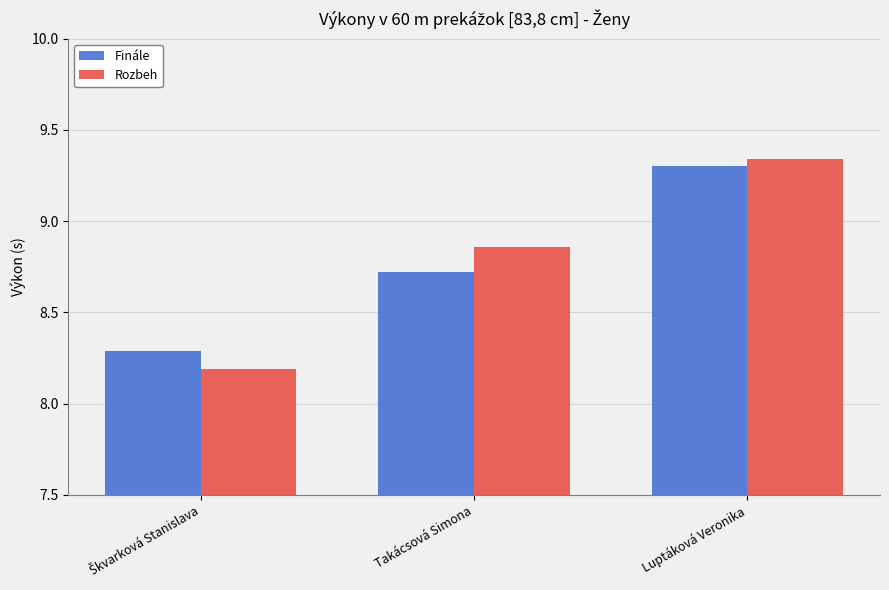

At which category is the sum across all series the highest?

Luptáková Veronika